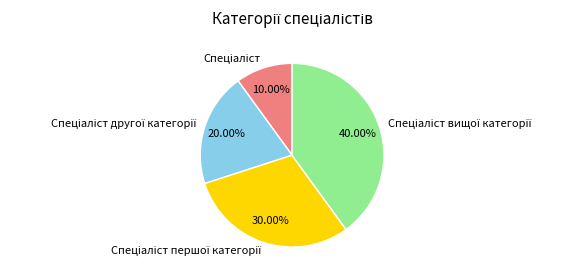

Does any single category account for the majority?

No